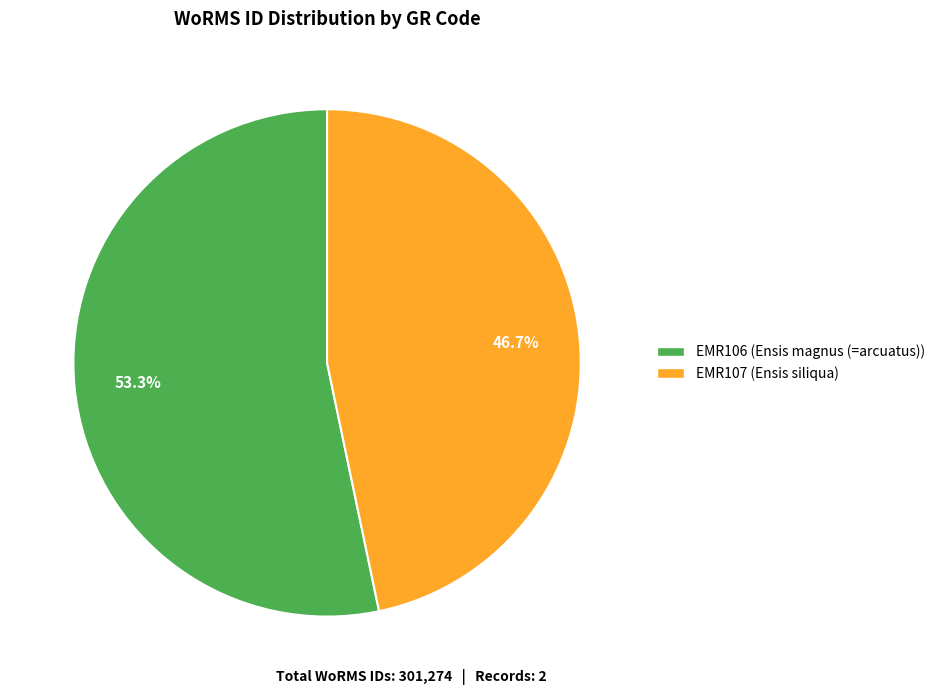

Count the number of slices in the pie.

2